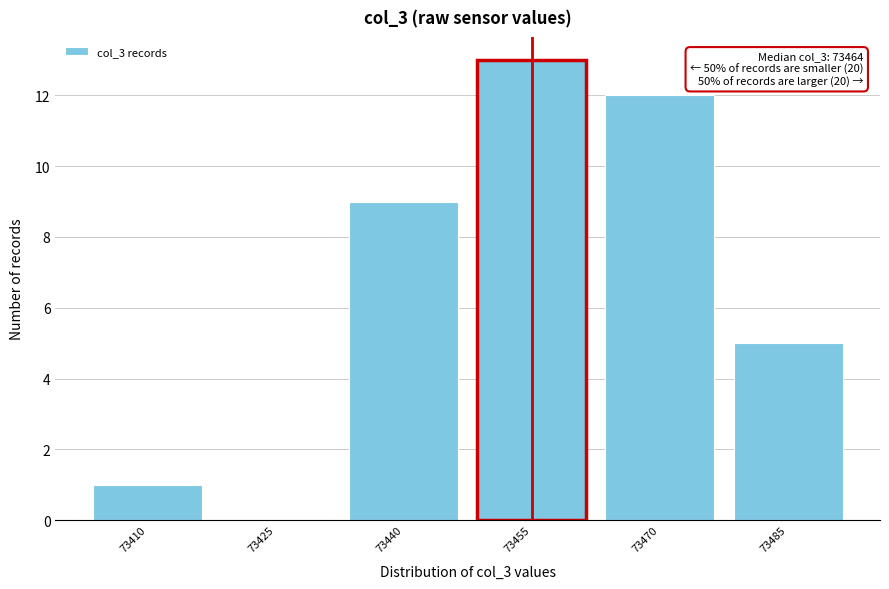

Reading left to right, list all the values displayed in this chart.

73410=1	73425=0	73440=9	73455=13	73470=12	73485=5